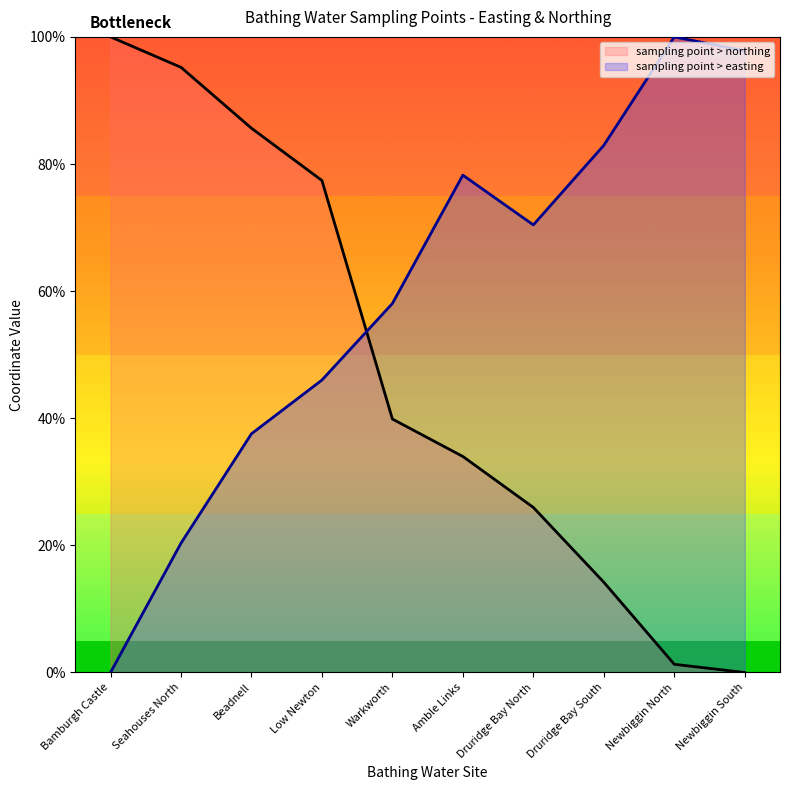

What is the sum of the sampling point > easting values at Druridge Bay South and Amble Links?

161.2